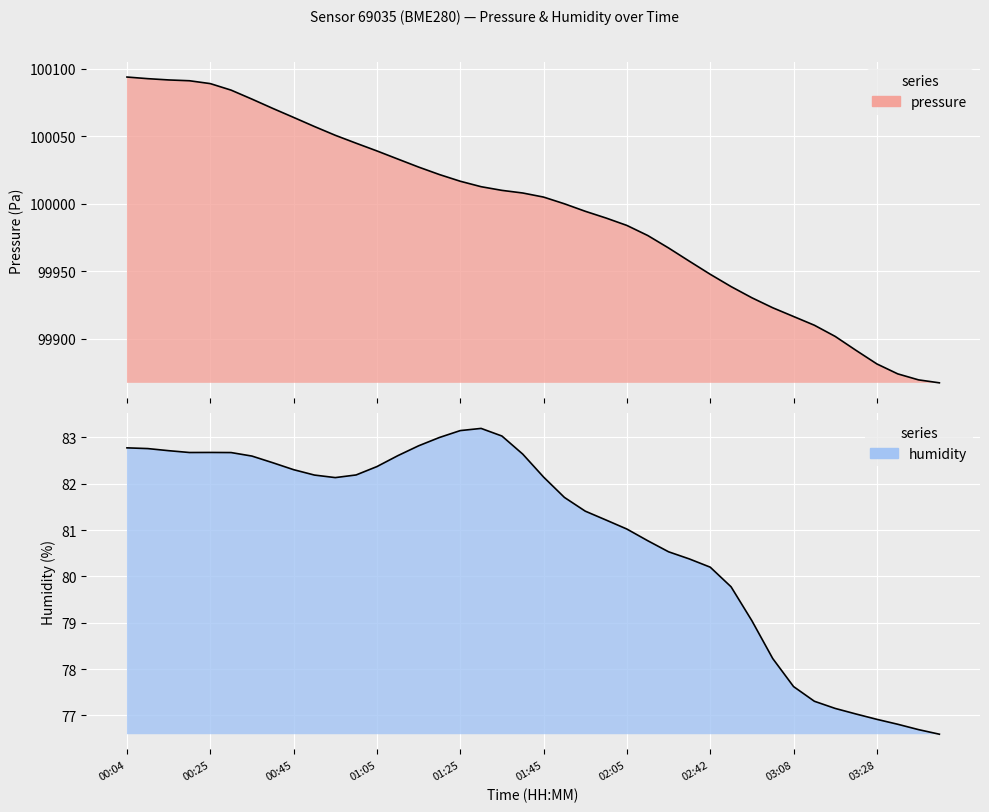

In humidity, how many points are higher than both neighbors (excluding endpoints)?

2